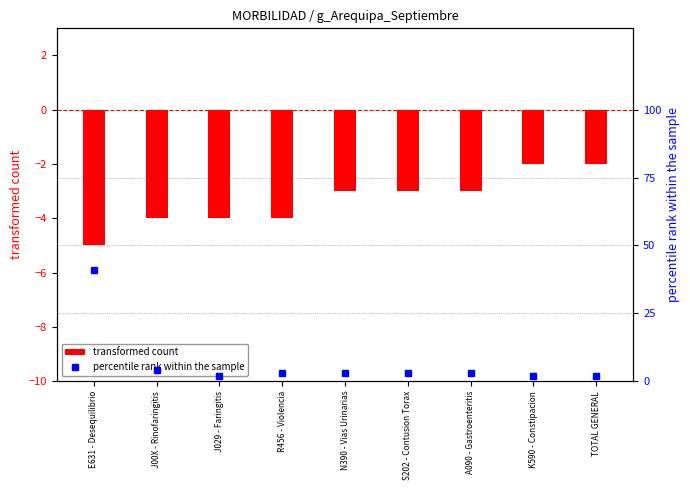

What position from the right is N390 - Vias Urinarias?

5